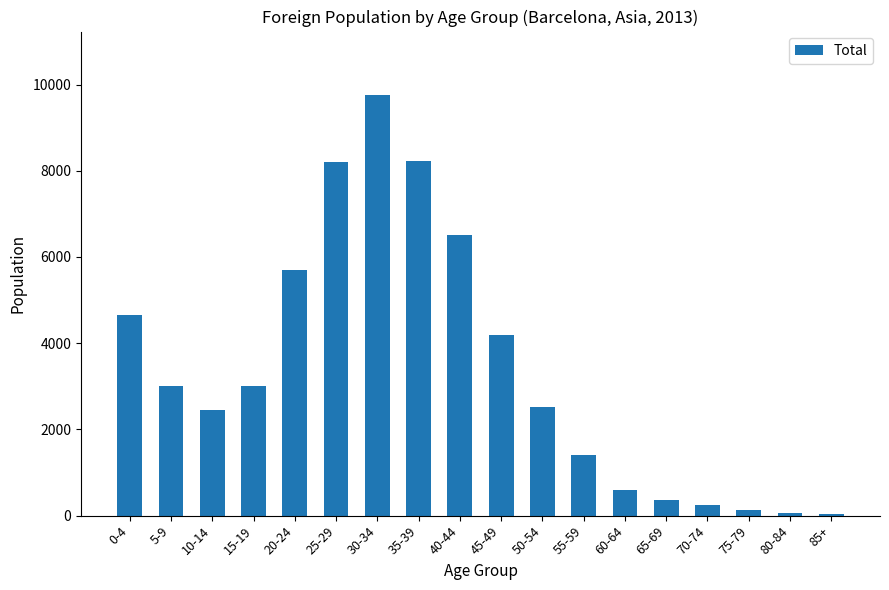

What is the change in value from 60-64 to 75-79?

-446